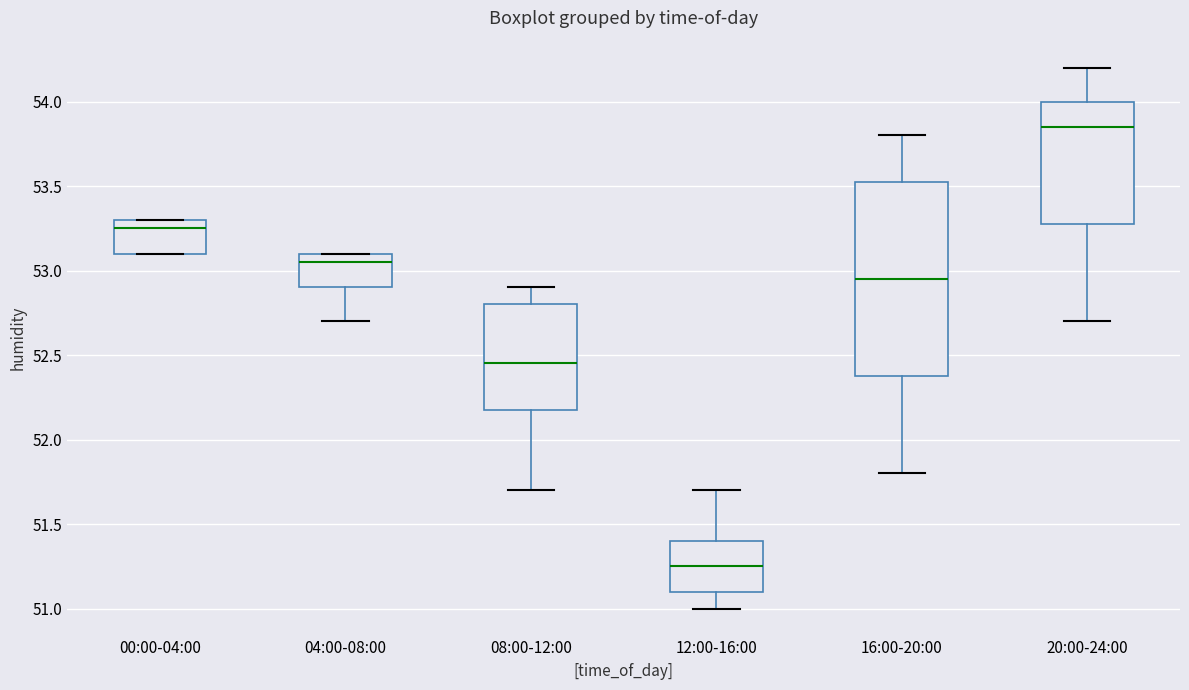

Where is the upper edge of the box for 08:00-12:00 on the y-axis? The values are not printed on the chart, so give them approximately, as read against the axis.

52.80